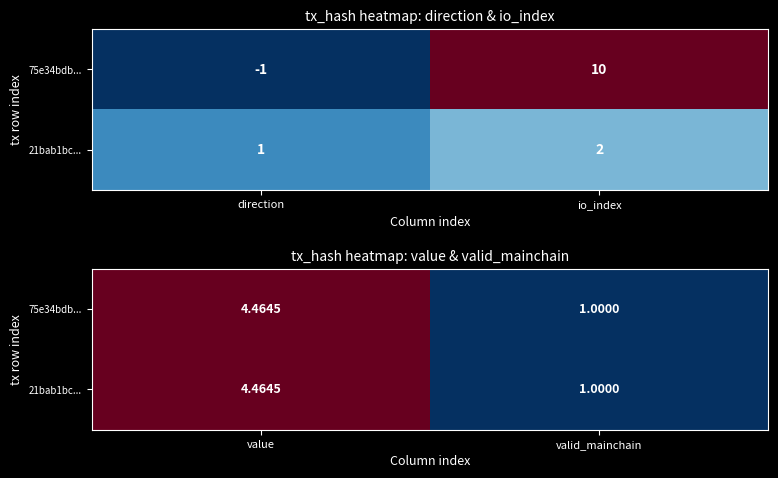

The value of 75e34bdb... at valid_mainchain is 0.7. True or false?

False